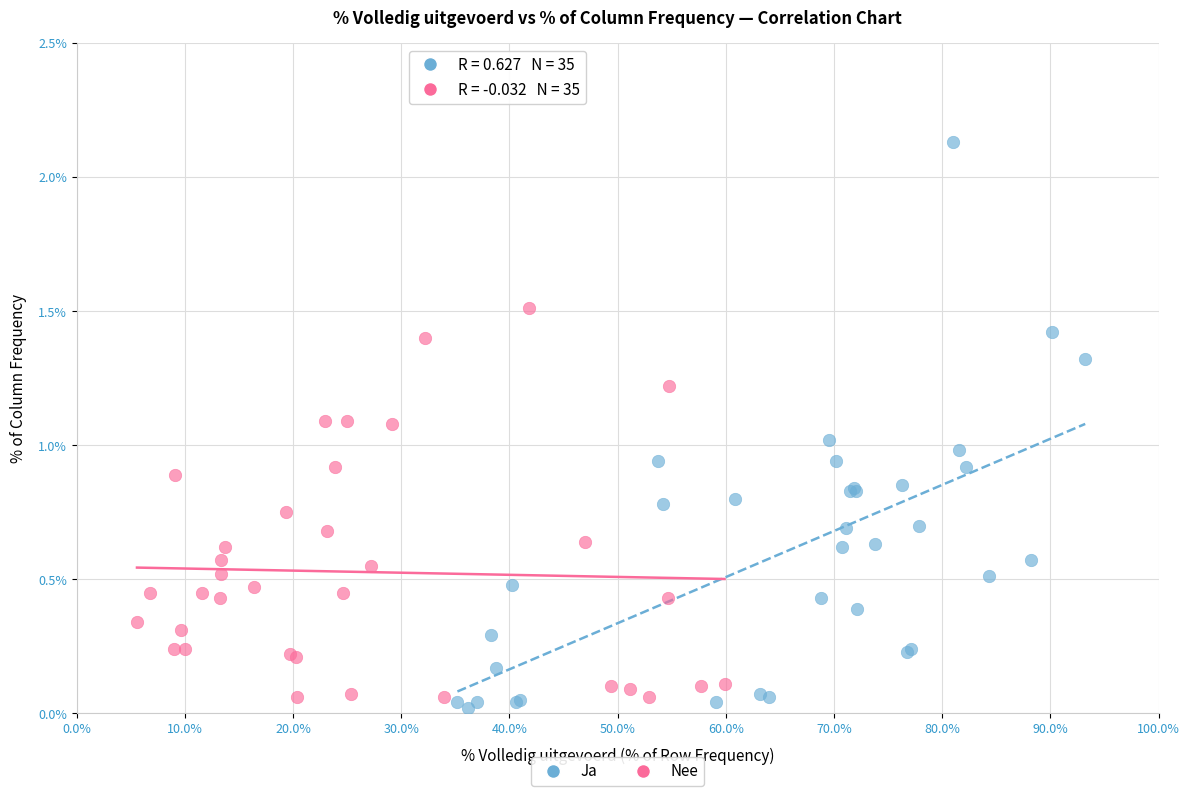

Which series contains the highest Y value?

Ja